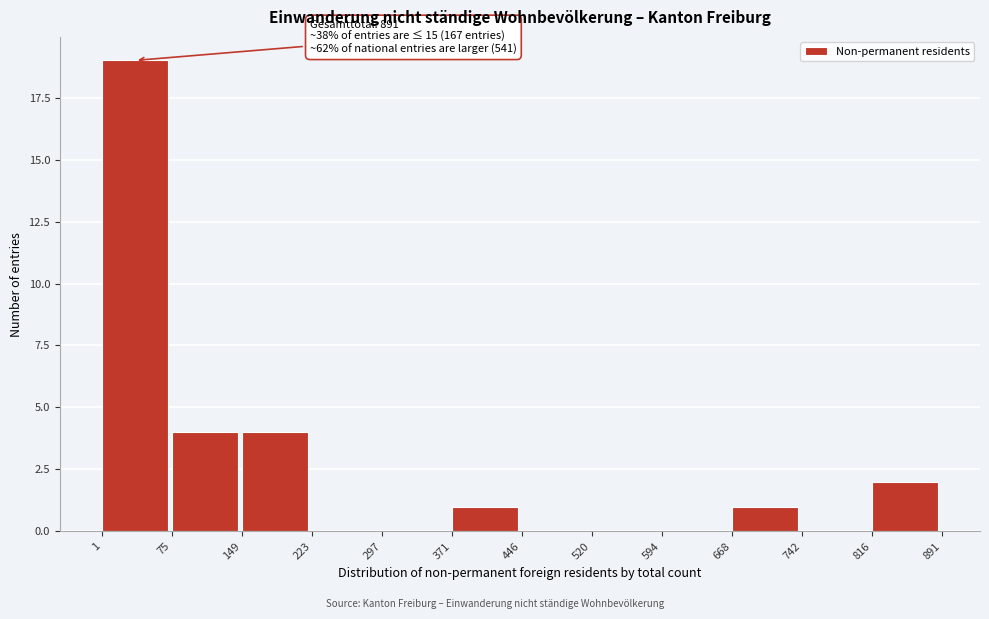

Over which range of the x-axis is the bar tallest?

1 to 75